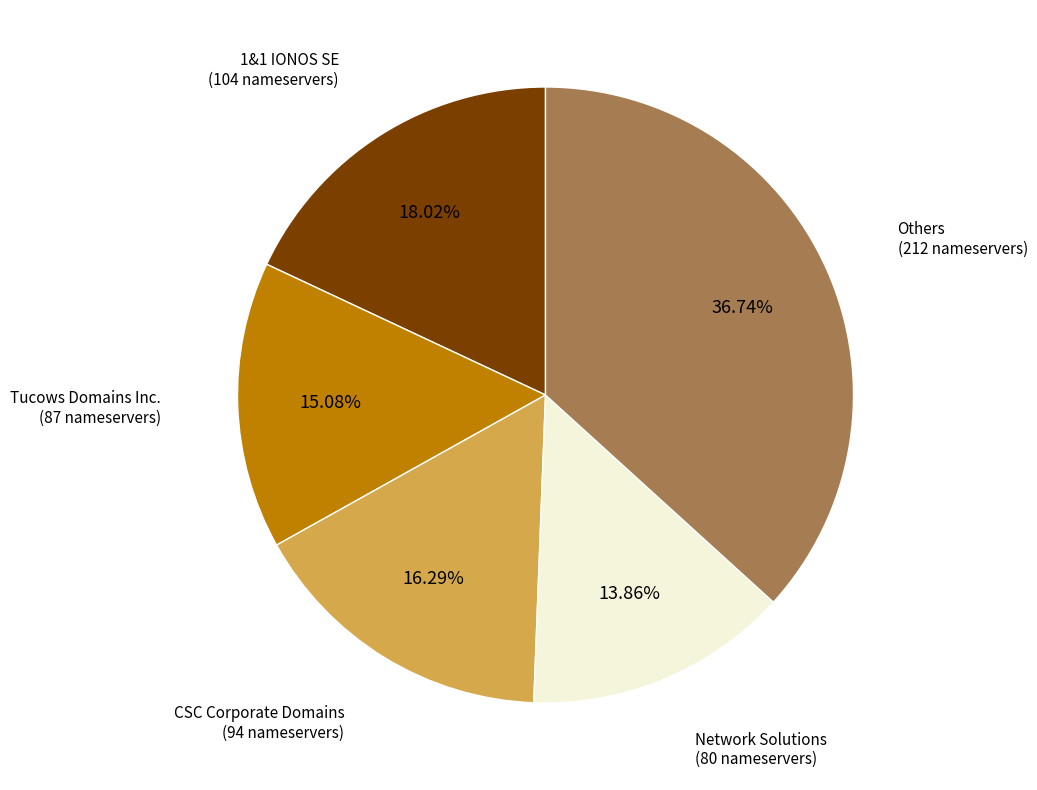

What is the smallest slice in the pie chart?

Network Solutions